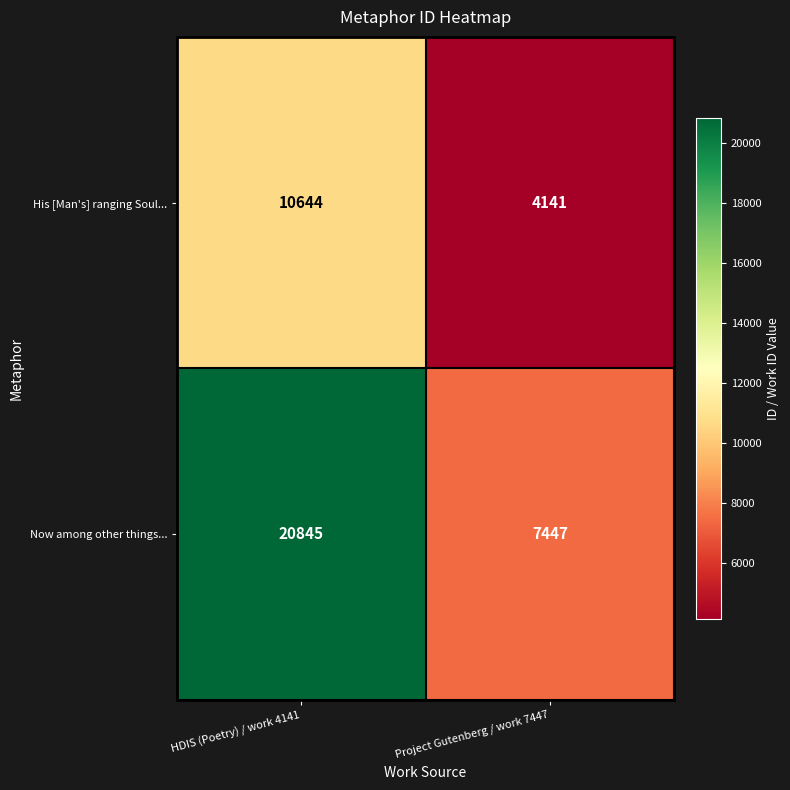

Reading left to right, list all the values displayed in this chart.

His [Man's] ranging Soul...: 10644	4141
Now among other things...: 20845	7447